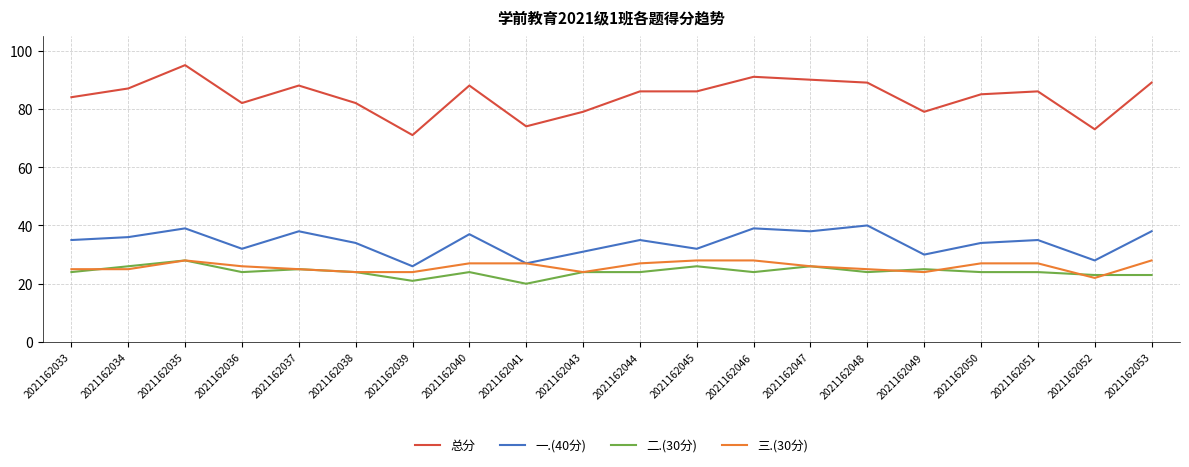

What is the difference between the maximum and minimum values in the 三.(30分) series?

6